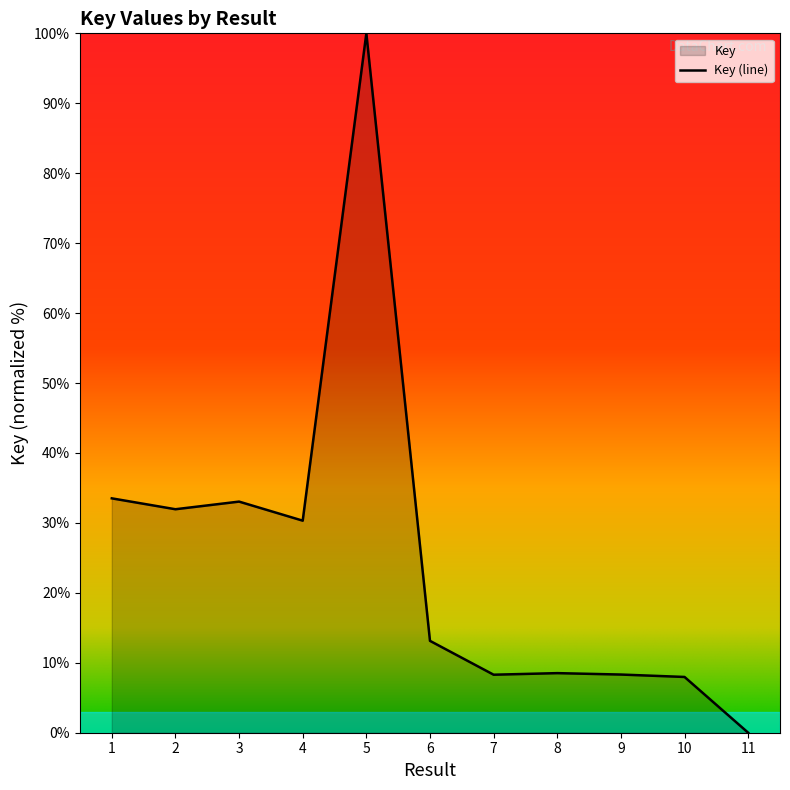

What is the average value?

25.0